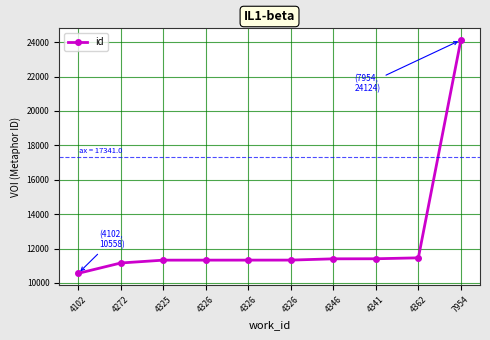

How many data points does each series have?

10